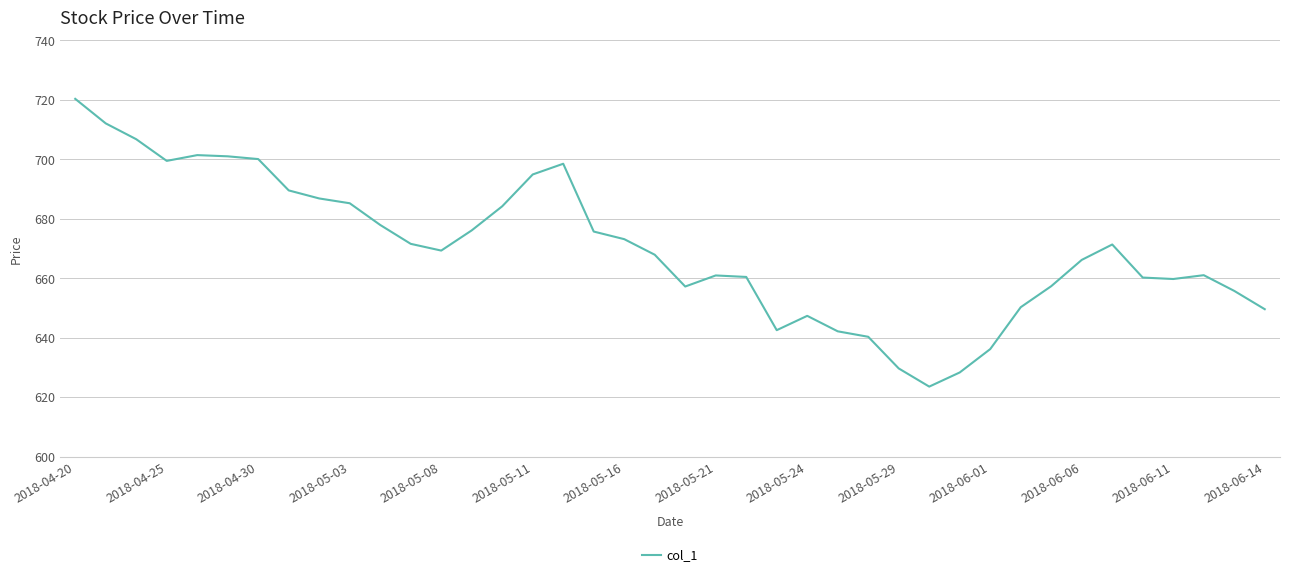

What is the difference between the maximum and minimum values?

96.8